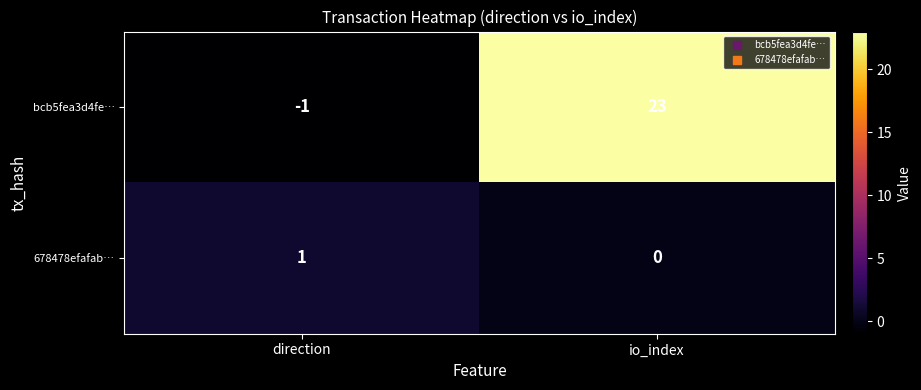

Is it true that bcb5fea3d4fe… equals 23 at io_index?

True